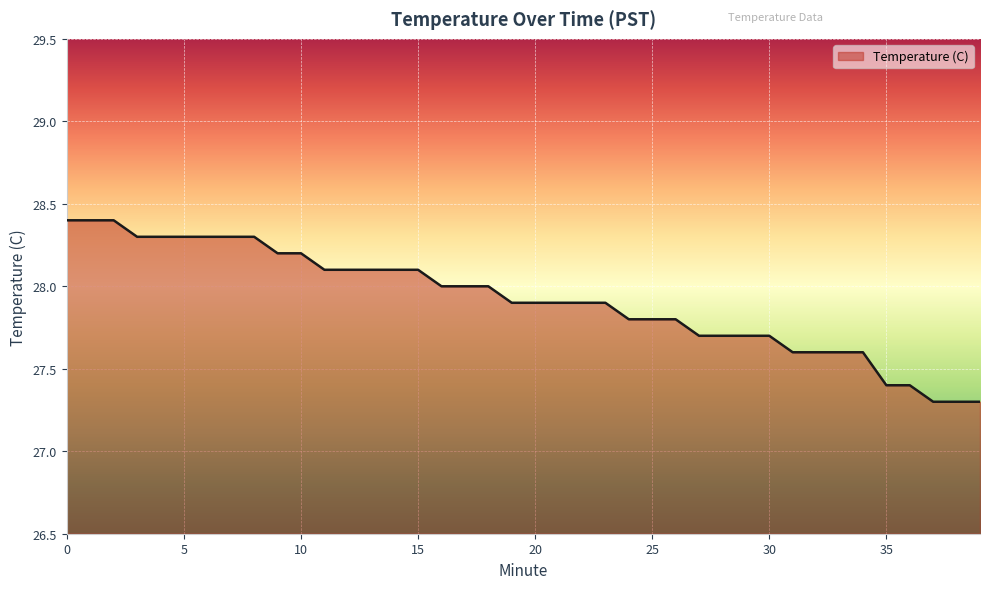

What is the maximum value shown in the chart?

28.4